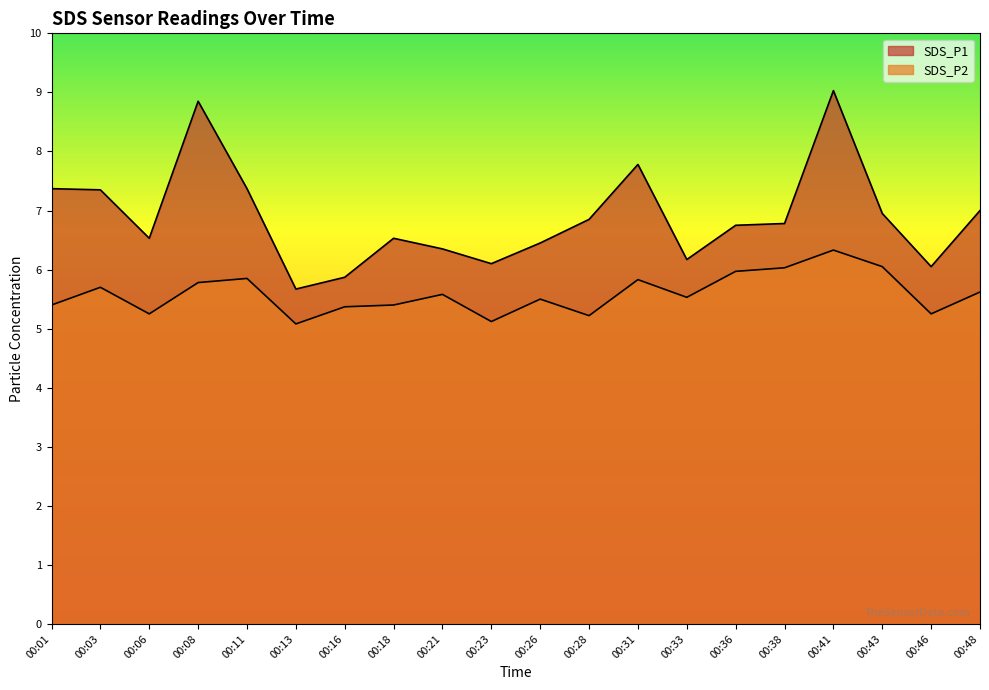

At 00:41, list the series in order from smallest to largest.

SDS_P2, SDS_P1